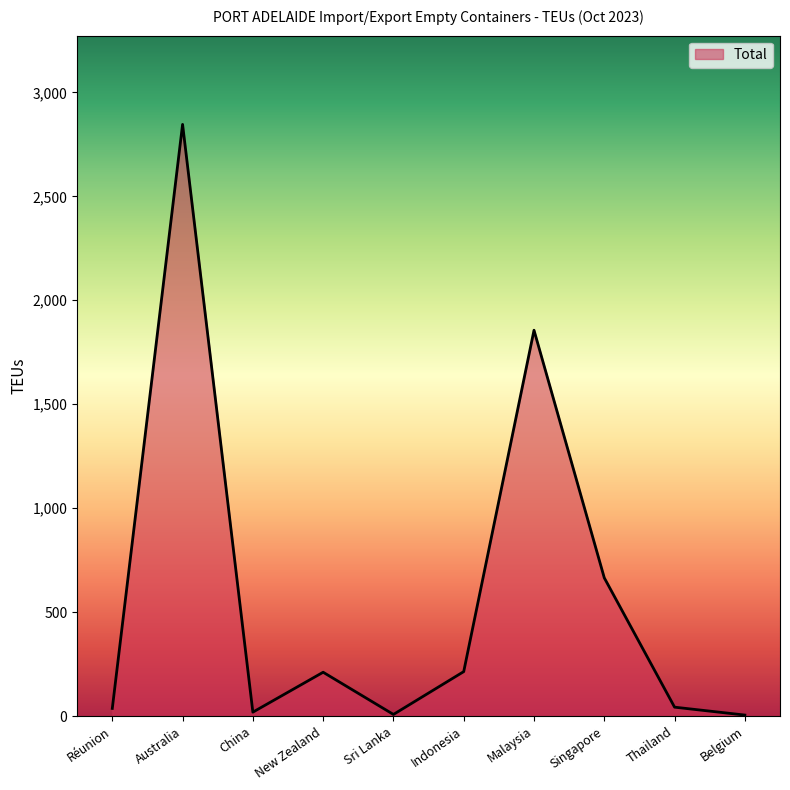

Where is the data nearest to the value 1425?

Malaysia